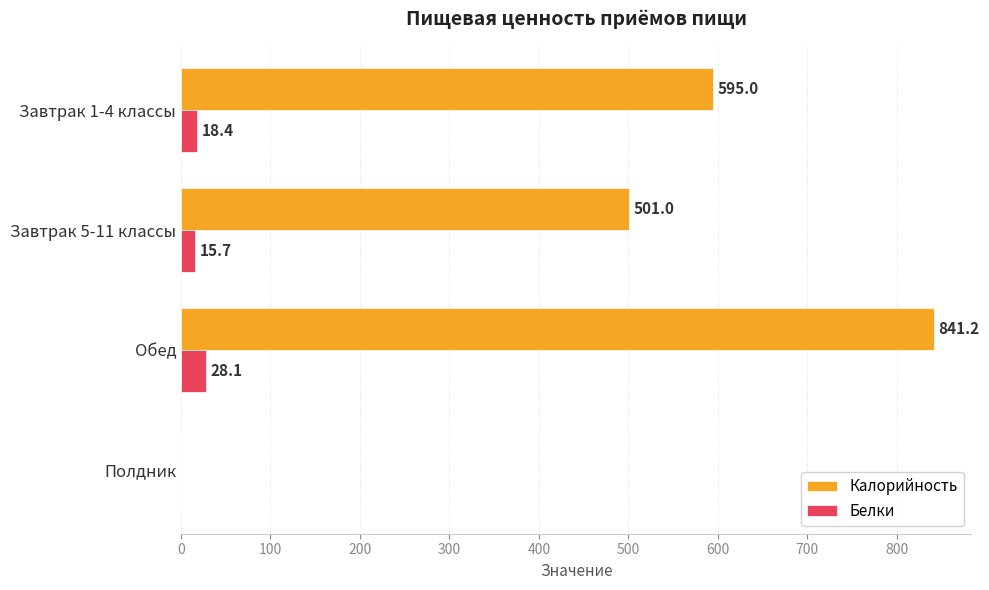

Which series has the largest range (max minus min)?

Калорийность